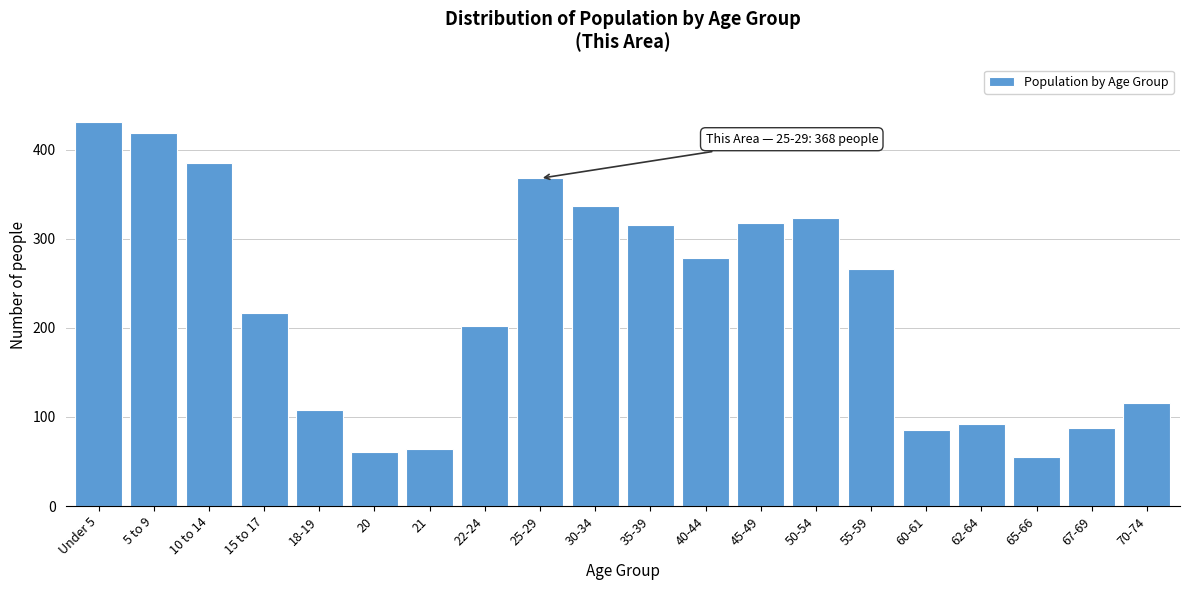

Reading left to right, extract all data points from this chart.

Under 5=431	5 to 9=419	10 to 14=385	15 to 17=217	18-19=108	20=61	21=64	22-24=202	25-29=368	30-34=337	35-39=316	40-44=278	45-49=318	50-54=323	55-59=266	60-61=85	62-64=92	65-66=55	67-69=88	70-74=116